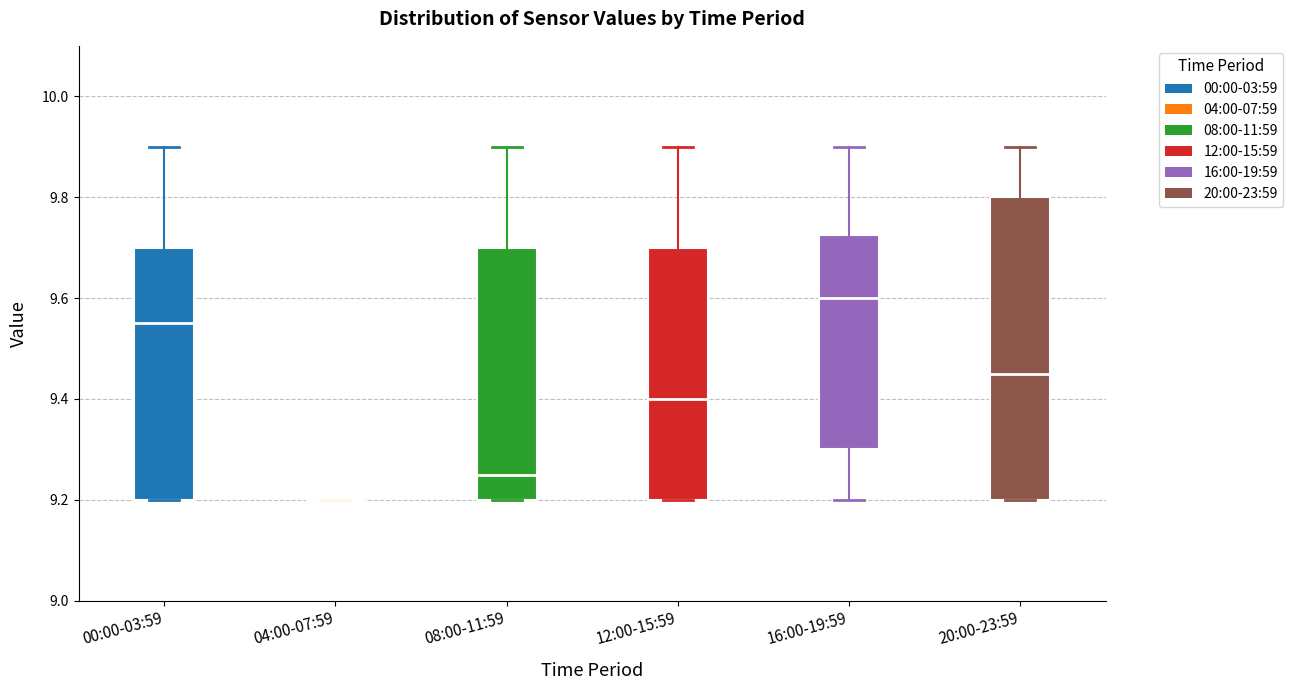

Comparing the boxes themselves (not the whiskers), which one is the tallest?

20:00-23:59